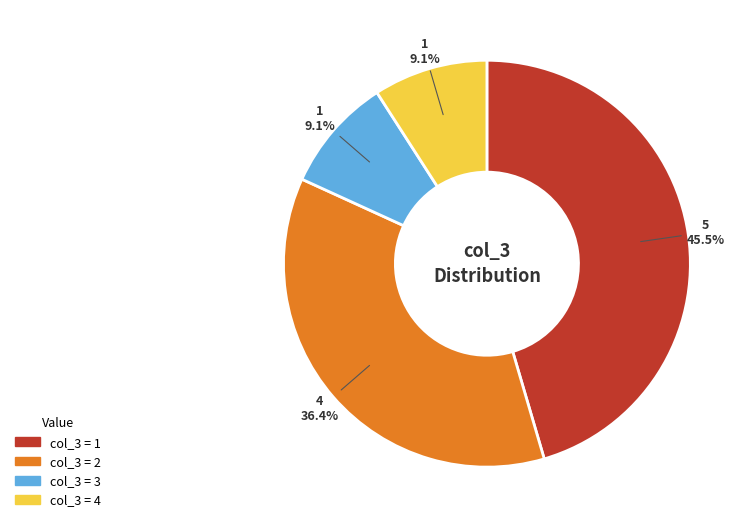

To the nearest percent, what is the average slice percentage?

25%